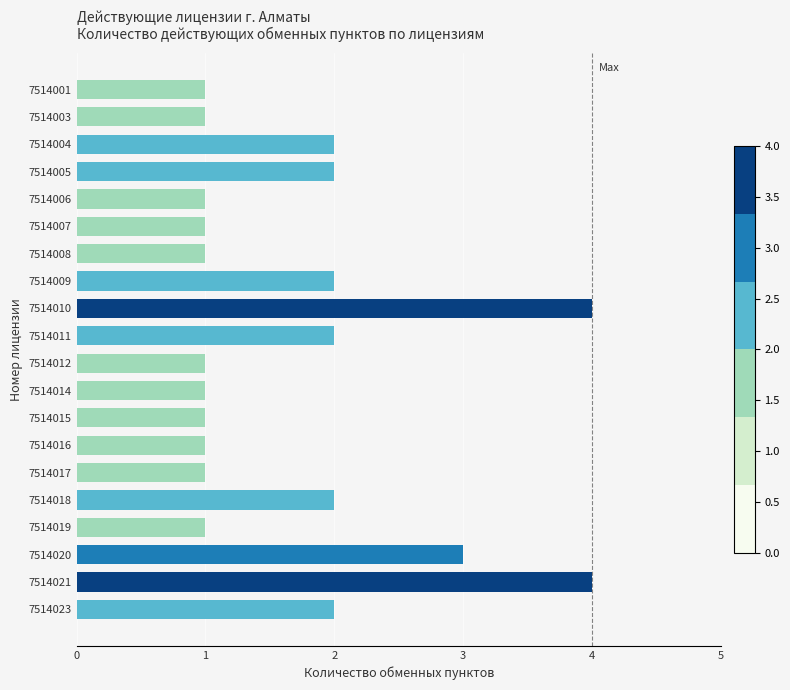

What is the value of the 17th bar from the top?

1